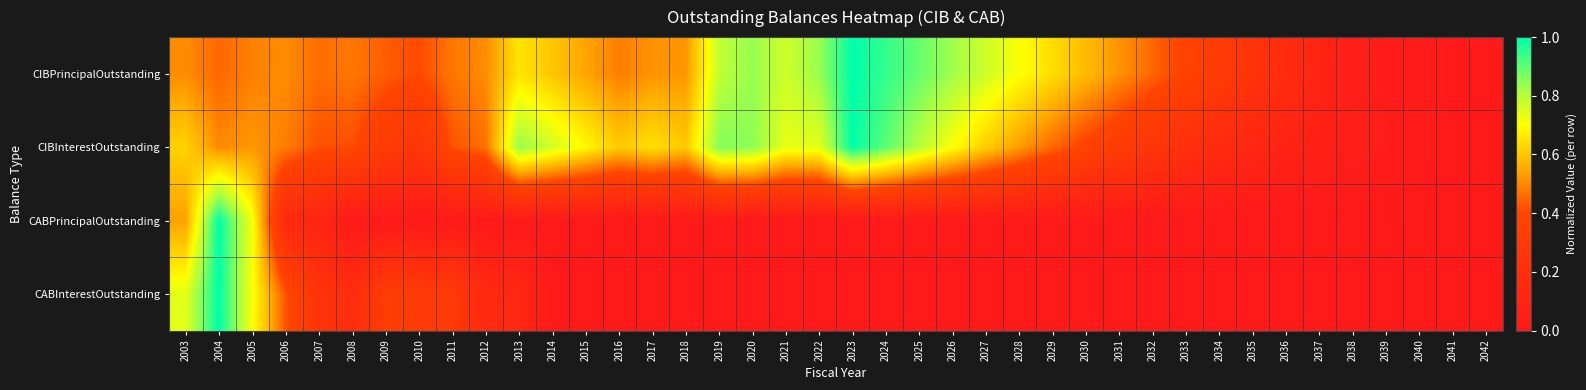

Reading right to left, transcribe all the data shown in this chart.

CIBPrincipalOutstanding: 2042=0.0	2041=0.0	2040=0.0	2039=0.0	2038=0.0	2037=0.1	2036=0.2	2035=0.2	2034=0.3	2033=0.4	2032=0.5	2031=0.5	2030=0.6	2029=0.6	2028=0.7	2027=0.8	2026=0.8	2025=0.9	2024=0.9	2023=1.0	2022=0.8	2021=0.8	2020=0.8	2019=0.8	2018=0.5	2017=0.5	2016=0.5	2015=0.5	2014=0.6	2013=0.7	2012=0.5	2011=0.5	2010=0.4	2009=0.4	2008=0.5	2007=0.5	2006=0.5	2005=0.5	2004=0.5	2003=0.5
CIBInterestOutstanding: 2042=0.0	2041=0.0	2040=0.0	2039=0.0	2038=0.0	2037=0.1	2036=0.1	2035=0.1	2034=0.2	2033=0.2	2032=0.3	2031=0.3	2030=0.4	2029=0.5	2028=0.5	2027=0.6	2026=0.7	2025=0.8	2024=0.9	2023=1.0	2022=0.7	2021=0.7	2020=0.8	2019=0.9	2018=0.6	2017=0.6	2016=0.6	2015=0.7	2014=0.8	2013=0.8	2012=0.5	2011=0.4	2010=0.3	2009=0.3	2008=0.4	2007=0.4	2006=0.5	2005=0.5	2004=0.5	2003=0.6
CABPrincipalOutstanding: 2042=0.0	2041=0.0	2040=0.0	2039=0.0	2038=0.0	2037=0.0	2036=0.0	2035=0.0	2034=0.0	2033=0.0	2032=0.0	2031=0.0	2030=0.0	2029=0.0	2028=0.0	2027=0.0	2026=0.0	2025=0.0	2024=0.0	2023=0.0	2022=0.0	2021=0.0	2020=0.0	2019=0.0	2018=0.0	2017=0.0	2016=0.0	2015=0.0	2014=0.0	2013=0.0	2012=0.0	2011=0.0	2010=0.0	2009=0.0	2008=0.0	2007=0.1	2006=0.2	2005=0.7	2004=1.0	2003=0.5
CABInterestOutstanding: 2042=0.0	2041=0.0	2040=0.0	2039=0.0	2038=0.0	2037=0.0	2036=0.0	2035=0.0	2034=0.0	2033=0.0	2032=0.0	2031=0.0	2030=0.0	2029=0.0	2028=0.0	2027=0.0	2026=0.0	2025=0.0	2024=0.0	2023=0.0	2022=0.0	2021=0.0	2020=0.0	2019=0.0	2018=0.0	2017=0.0	2016=0.0	2015=0.0	2014=0.0	2013=0.1	2012=0.1	2011=0.3	2010=0.3	2009=0.3	2008=0.2	2007=0.2	2006=0.4	2005=0.7	2004=1.0	2003=0.7